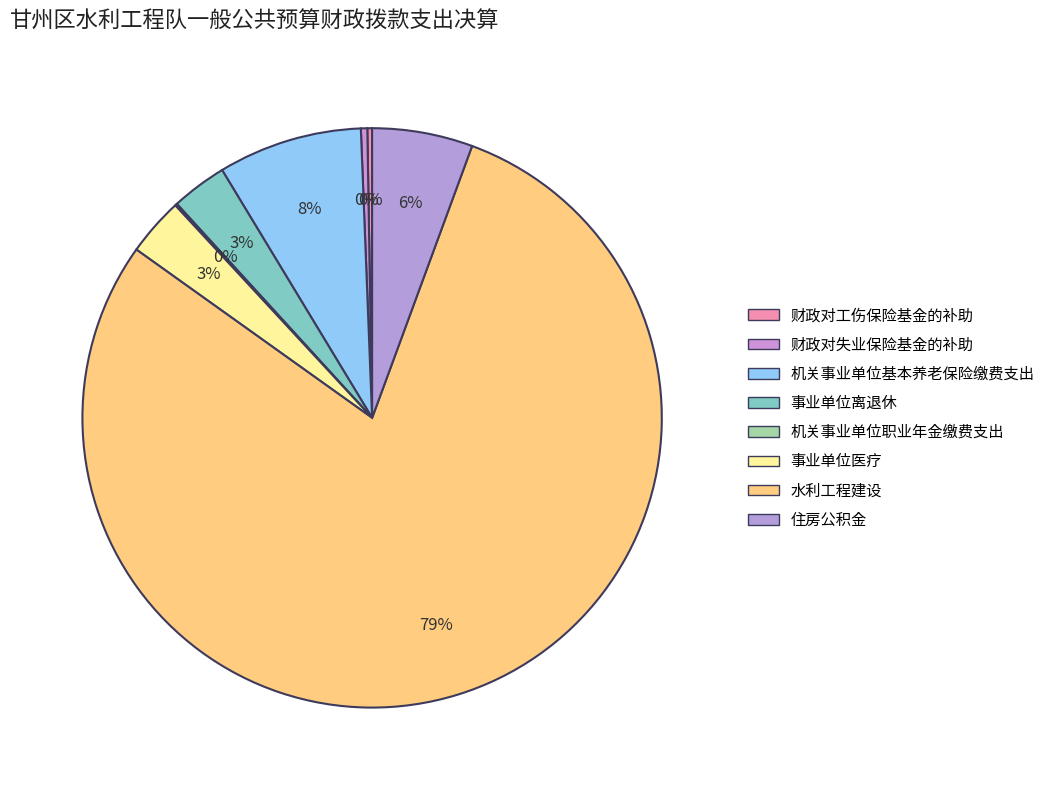

To the nearest percent, what portion does 机关事业单位基本养老保险缴费支出 represent?

8%